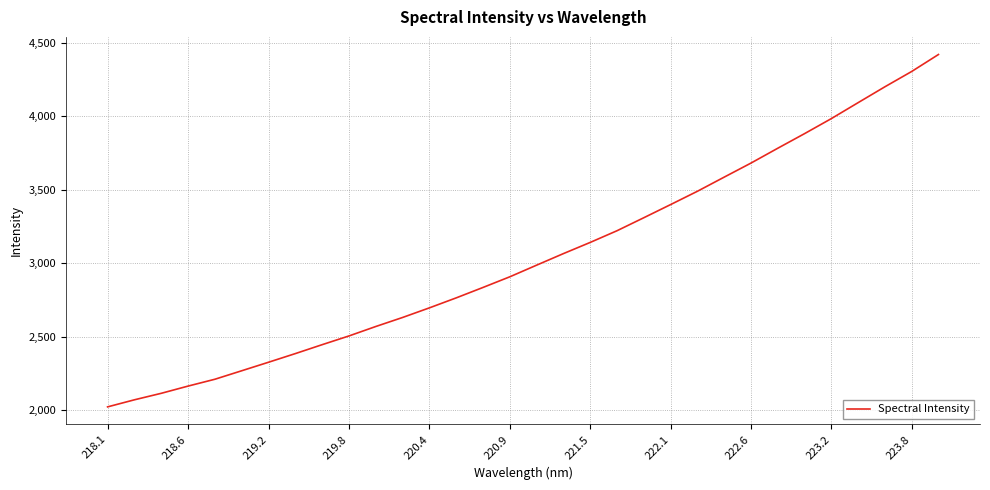

What is the difference between the maximum and minimum values?

2397.2